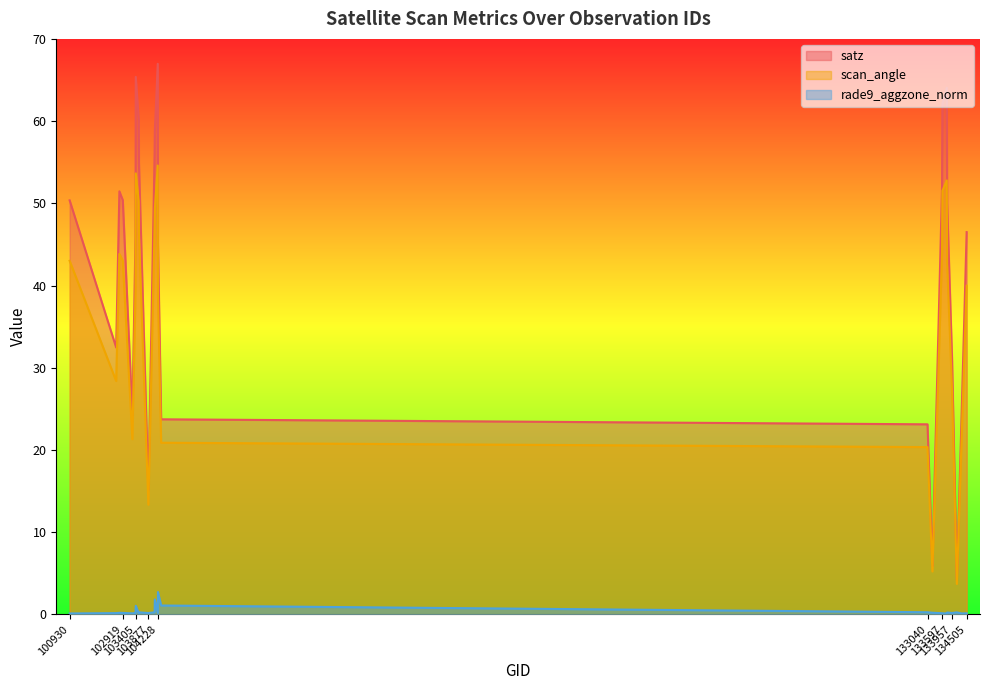

Reading left to right, extract all data points from this chart.

satz: 100930=50.4	102671=32.5	102792=51.5	102919=50.4	103278=24.2	103396=46.0	103405=65.4	103515=60.2	103524=54.9	103877=15.1	104111=56.2	104119=58.9	104228=67.0	104236=45.1	104355=23.7	133040=23.1	133223=5.9	133584=51.8	133597=62.1	133762=64.0	133775=50.0	133957=31.3	134138=4.2	134322=24.9	134505=46.5
scan_angle: 100930=43.0	102671=28.4	102792=43.9	102919=43.0	103278=21.3	103396=39.6	103405=53.6	103515=50.3	103524=46.5	103877=13.3	104111=47.4	104119=49.3	104228=54.6	104236=38.8	104355=20.9	133040=20.4	133223=5.2	133584=44.1	133597=51.5	133762=52.8	133775=42.7	133957=27.4	134138=3.7	134322=21.9	134505=40.0
rade9_aggzone_norm: 100930=0.1	102671=0.2	102792=0.2	102919=0.2	103278=0.1	103396=0.2	103405=1.0	103515=0.1	103524=0.2	103877=0.2	104111=0.3	104119=1.8	104228=0.2	104236=2.7	104355=1.1	133040=0.3	133223=0.2	133584=0.1	133597=0.1	133762=0.1	133775=0.2	133957=0.2	134138=0.2	134322=0.1	134505=0.1